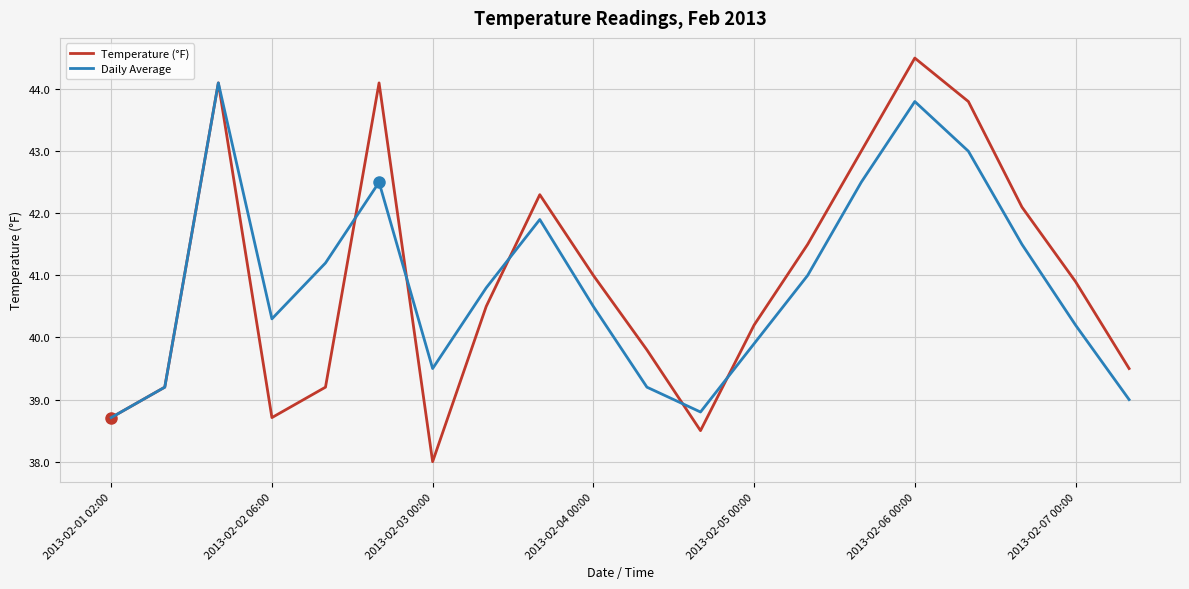

List the series in order of their peak value, lowest first.

Daily Average, Temperature (°F)